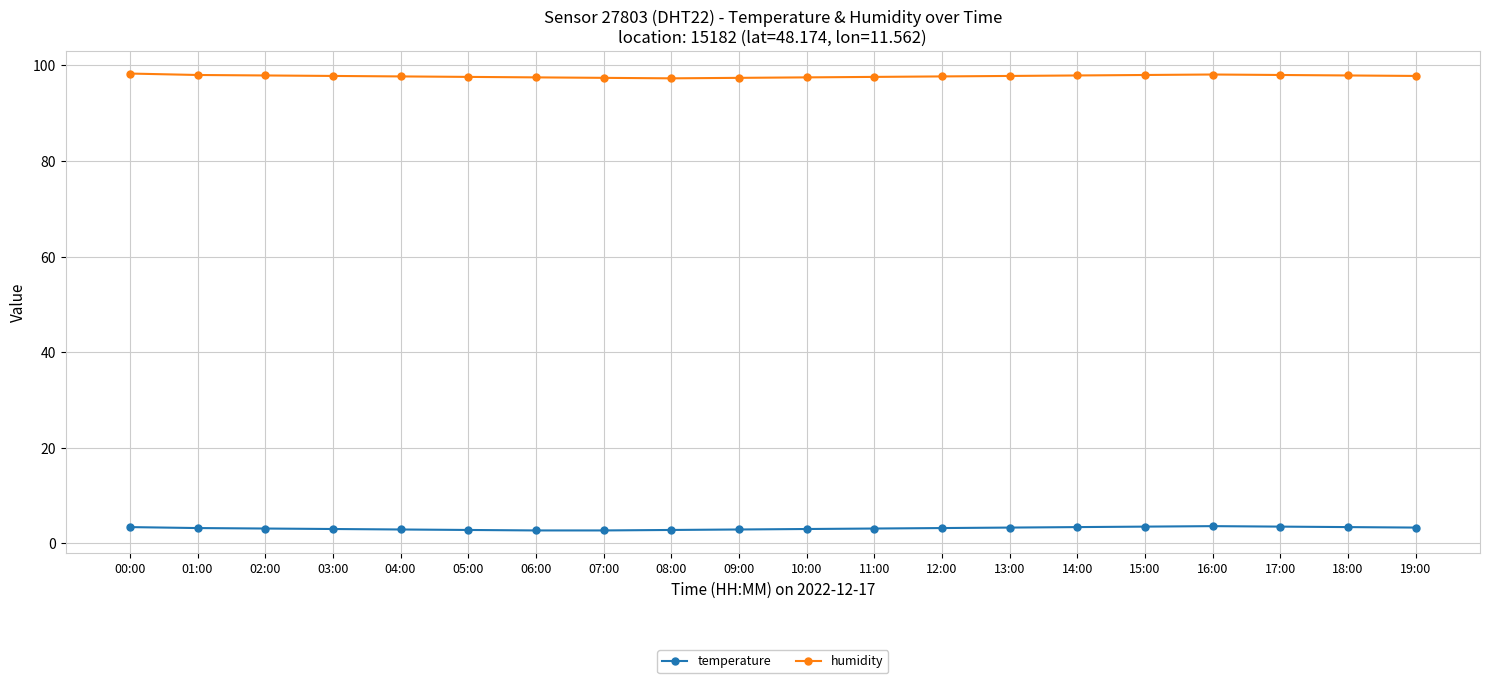

What is the minimum value for humidity?

97.3